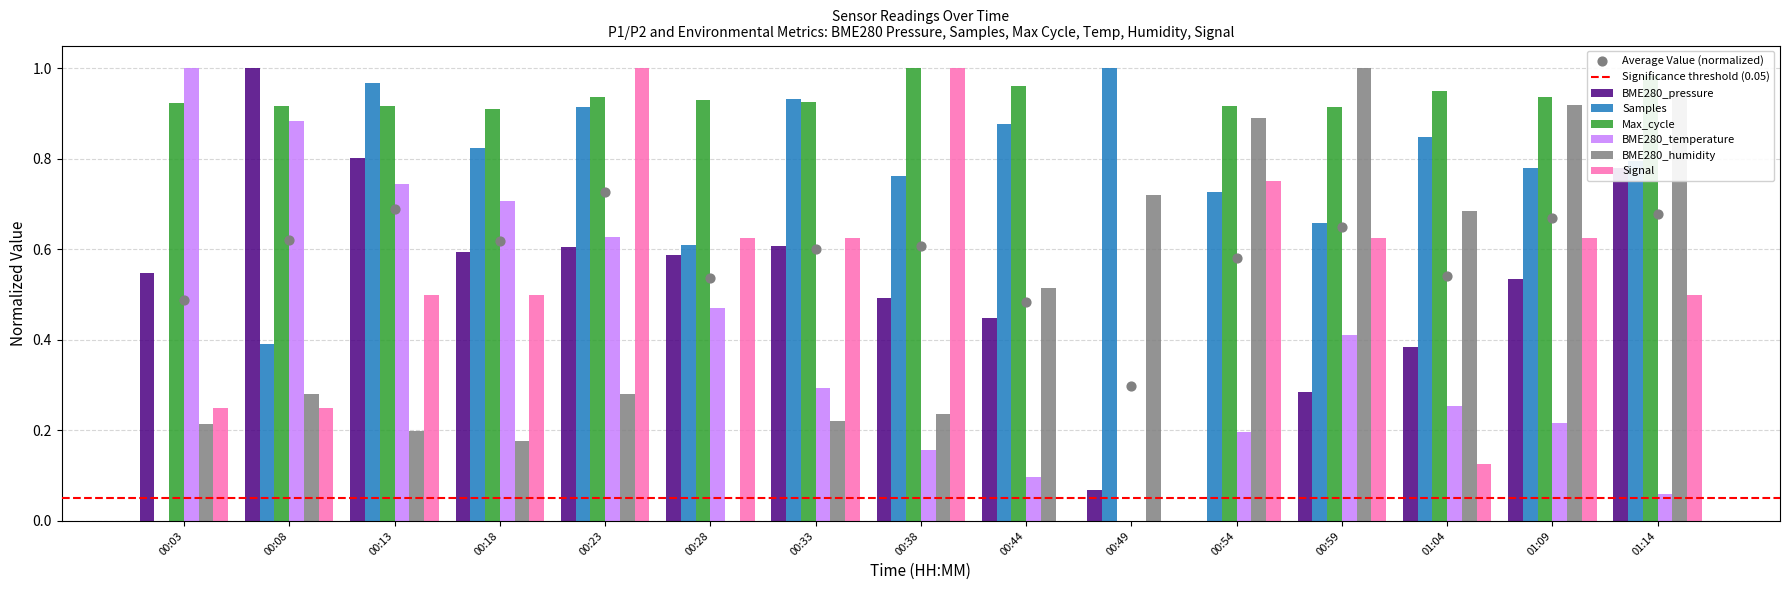

Which series reaches the minimum Y coordinate?

BME280_pressure